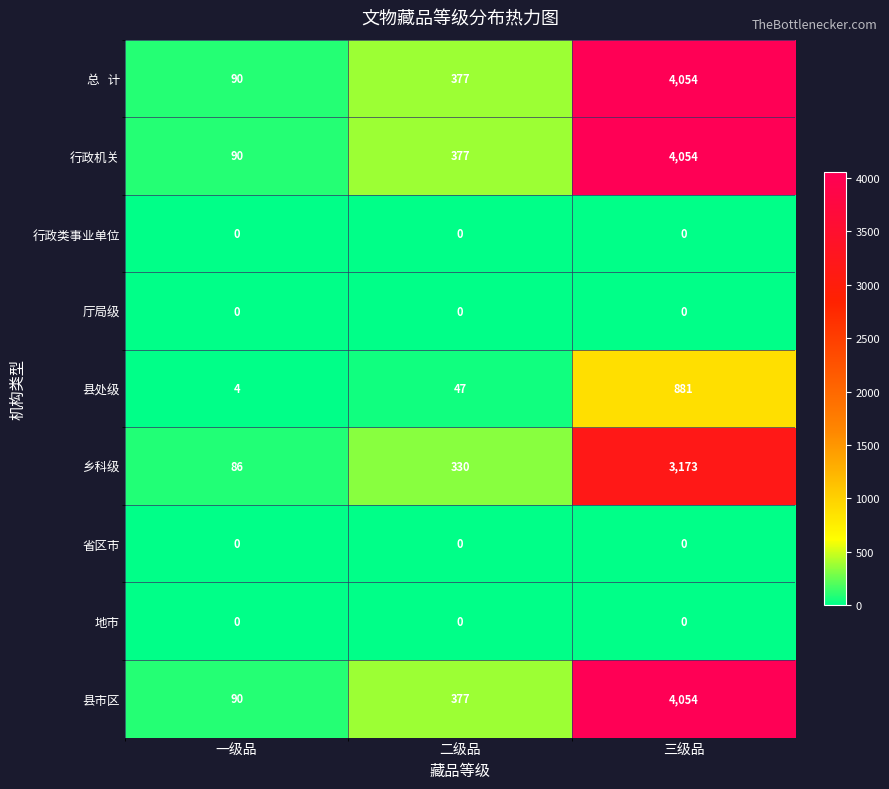

At how many categories does at least one series exceed 1902?

1